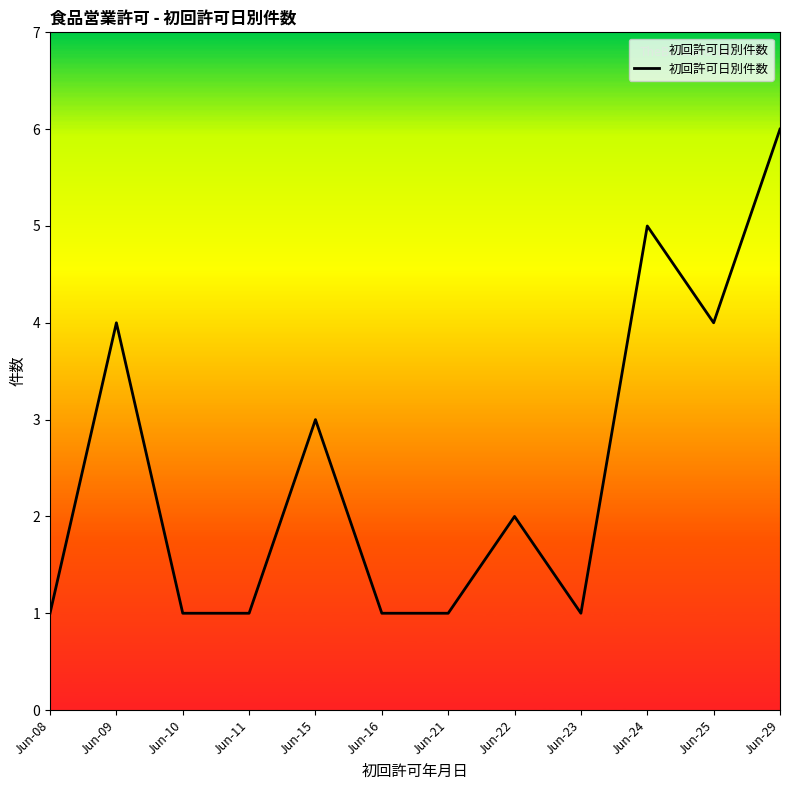

What is the approximate value at Jun-09?

4